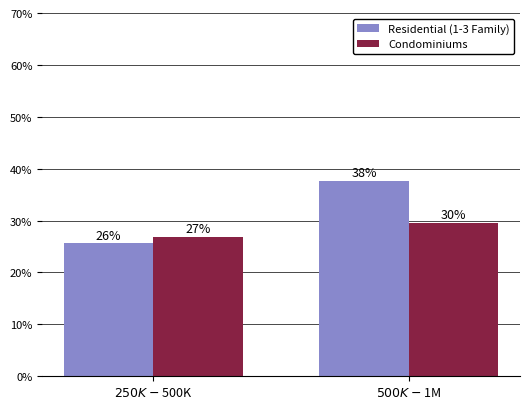

How many bars are there in each group?

2